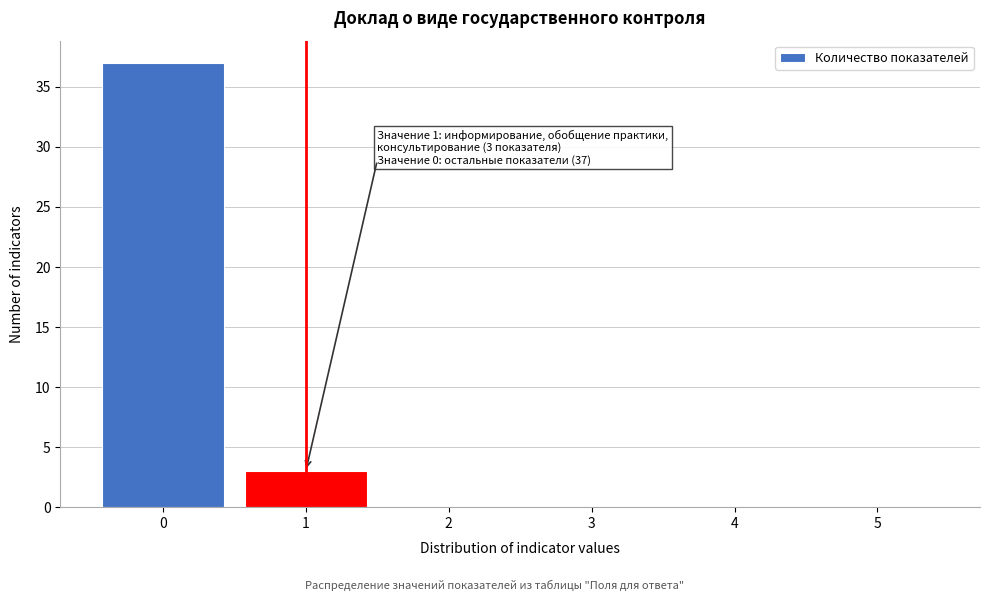

Reading right to left, what are all the values shown in this chart?

5=0	4=0	3=0	2=0	1=3	0=37